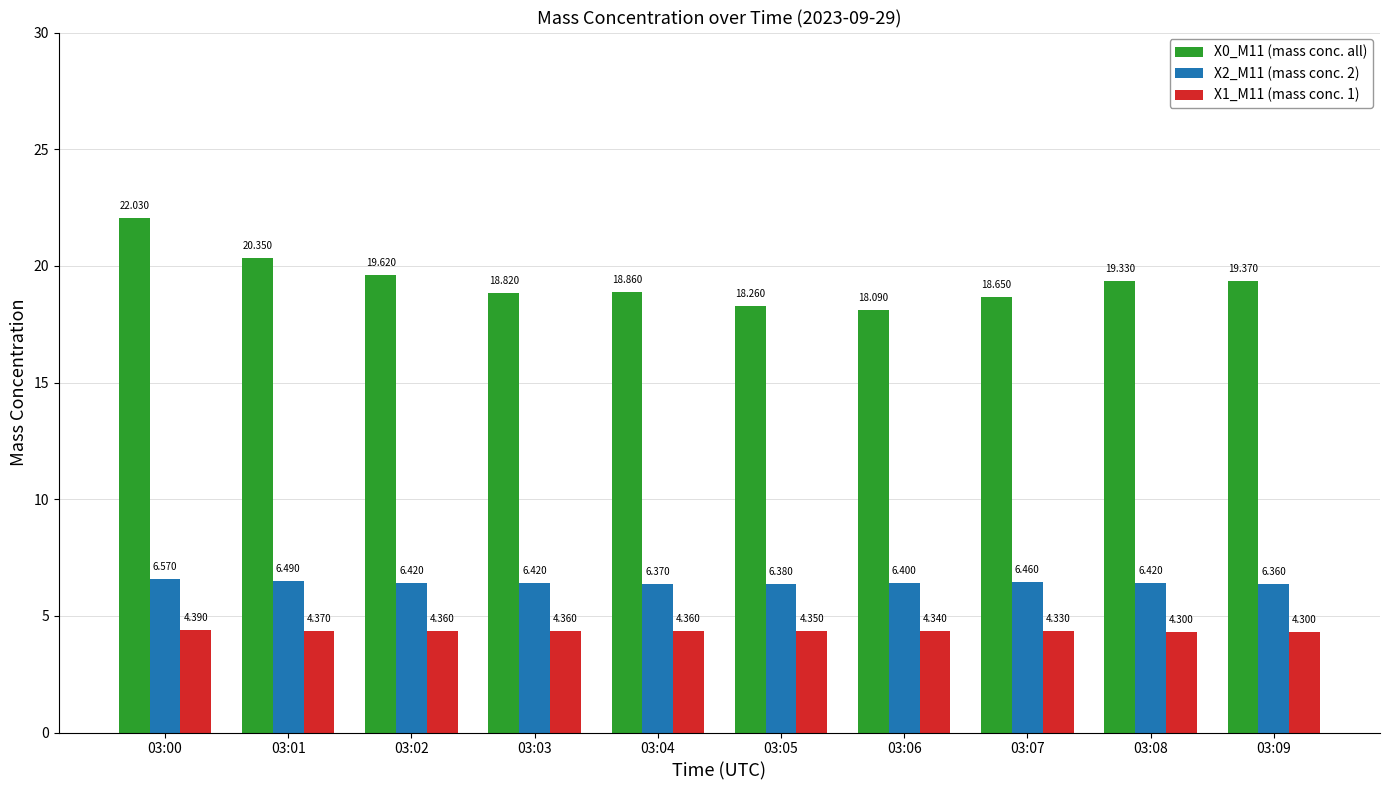

How many groups of bars are there?

10